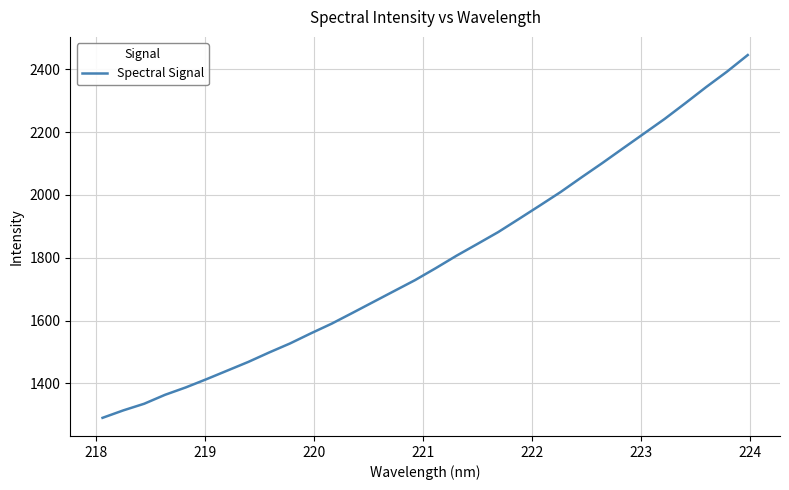

What is the smallest value displayed?

1289.9